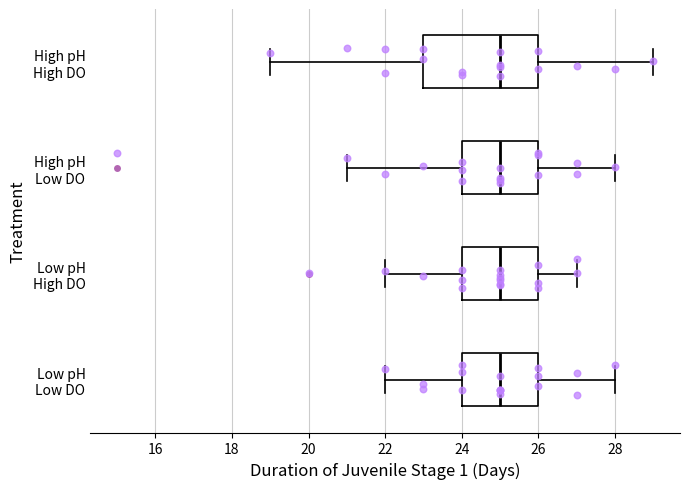

Reading bottom to top, read every box against the x-axis: the position of its median line, the range the box covers, and the ends of its whiskers. The values are not printed on the chart, so give them approximately, as read against the axis.

Low pH Low DO: median 25, box 24 to 26, whiskers 22 to 28
Low pH High DO: median 25, box 24 to 26, whiskers 22 to 27
High pH Low DO: median 25, box 24 to 26, whiskers 21 to 28
High pH High DO: median 25, box 23 to 26, whiskers 19 to 29